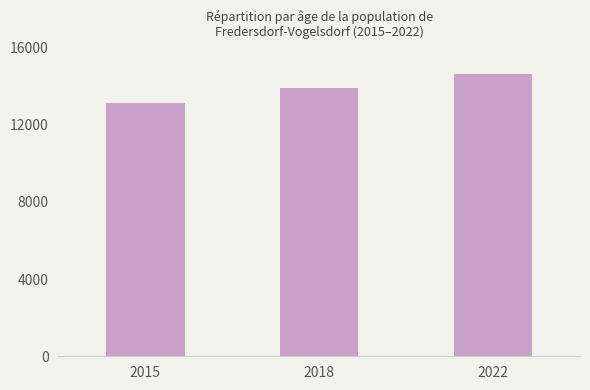

Is it true that the value at 2015 is 13104?

True